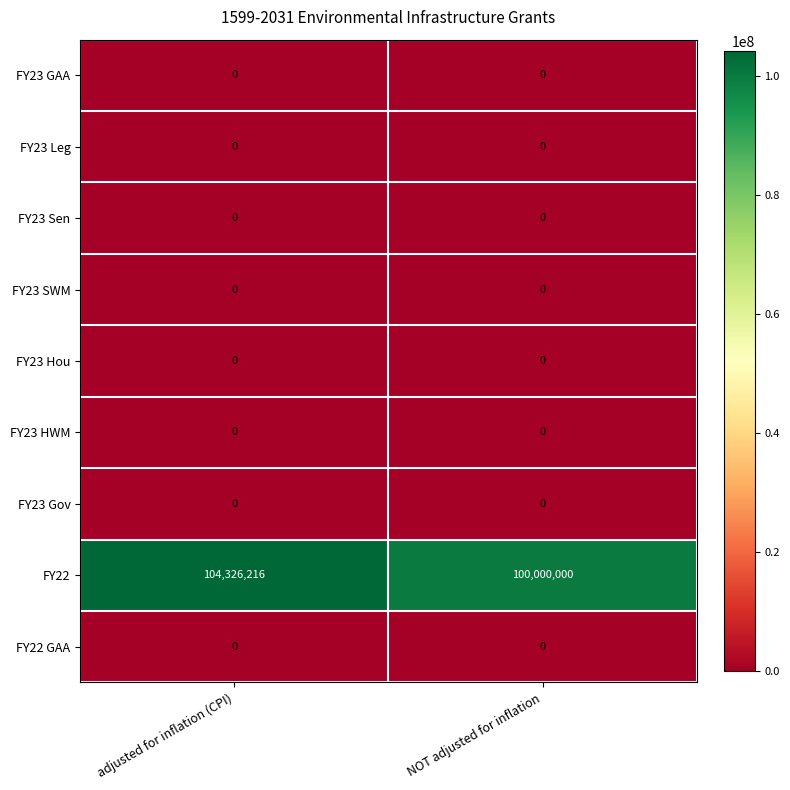

What is the total value across all series at adjusted for inflation (CPI)?

104326216